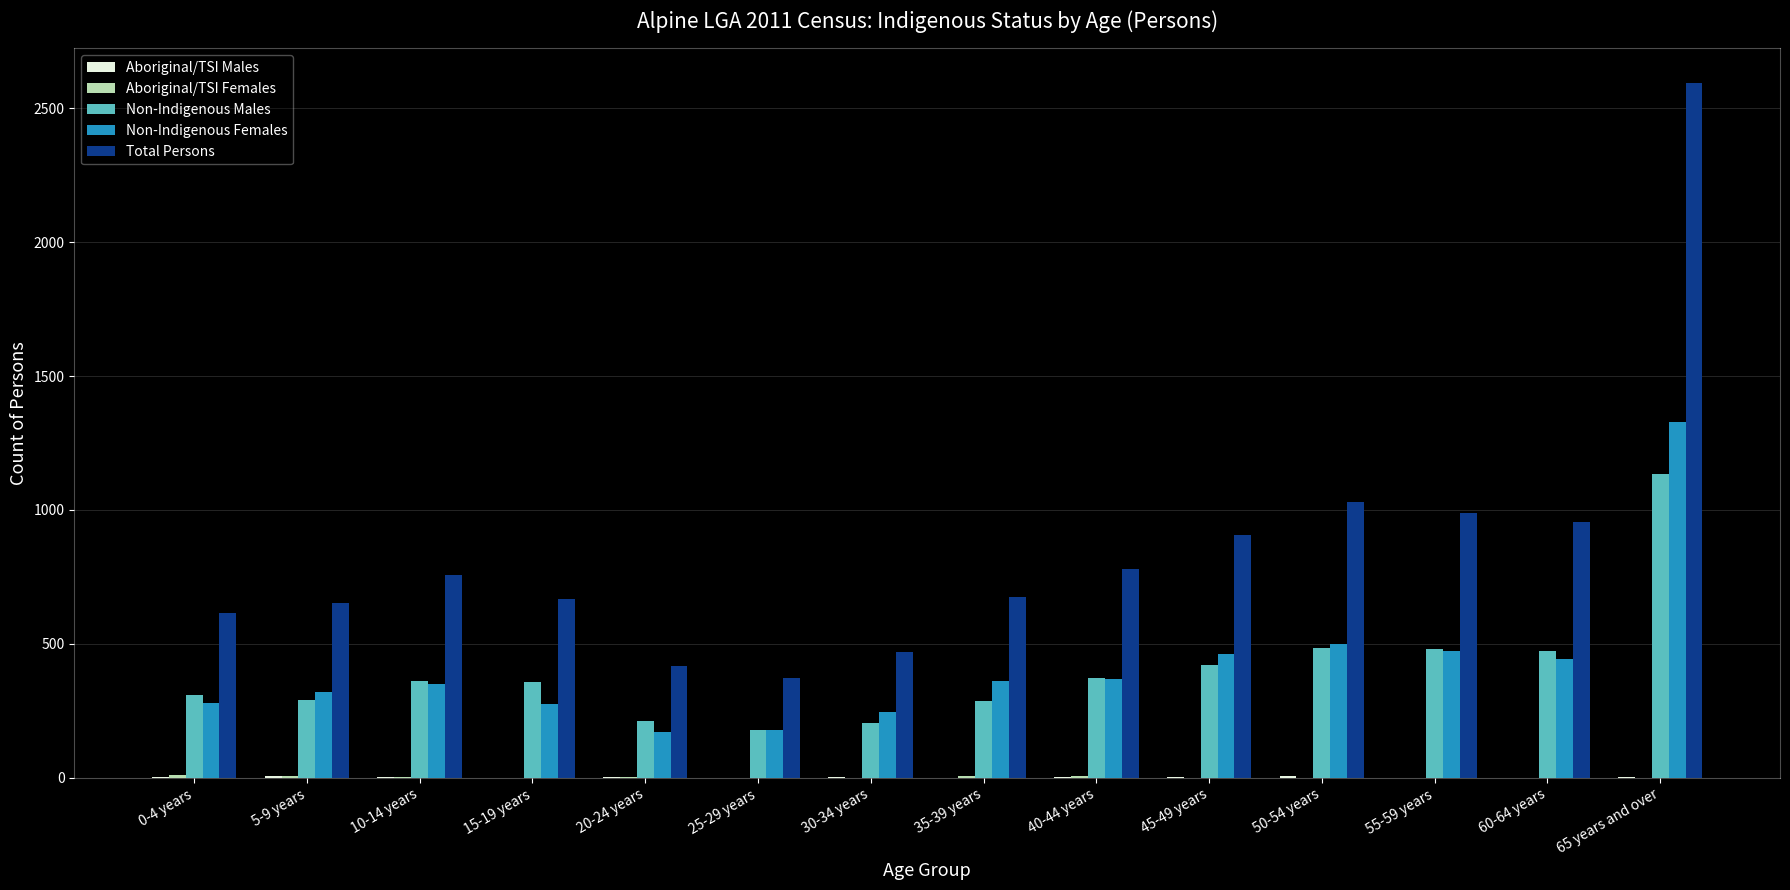

Which series has the largest total across all categories?

Total Persons